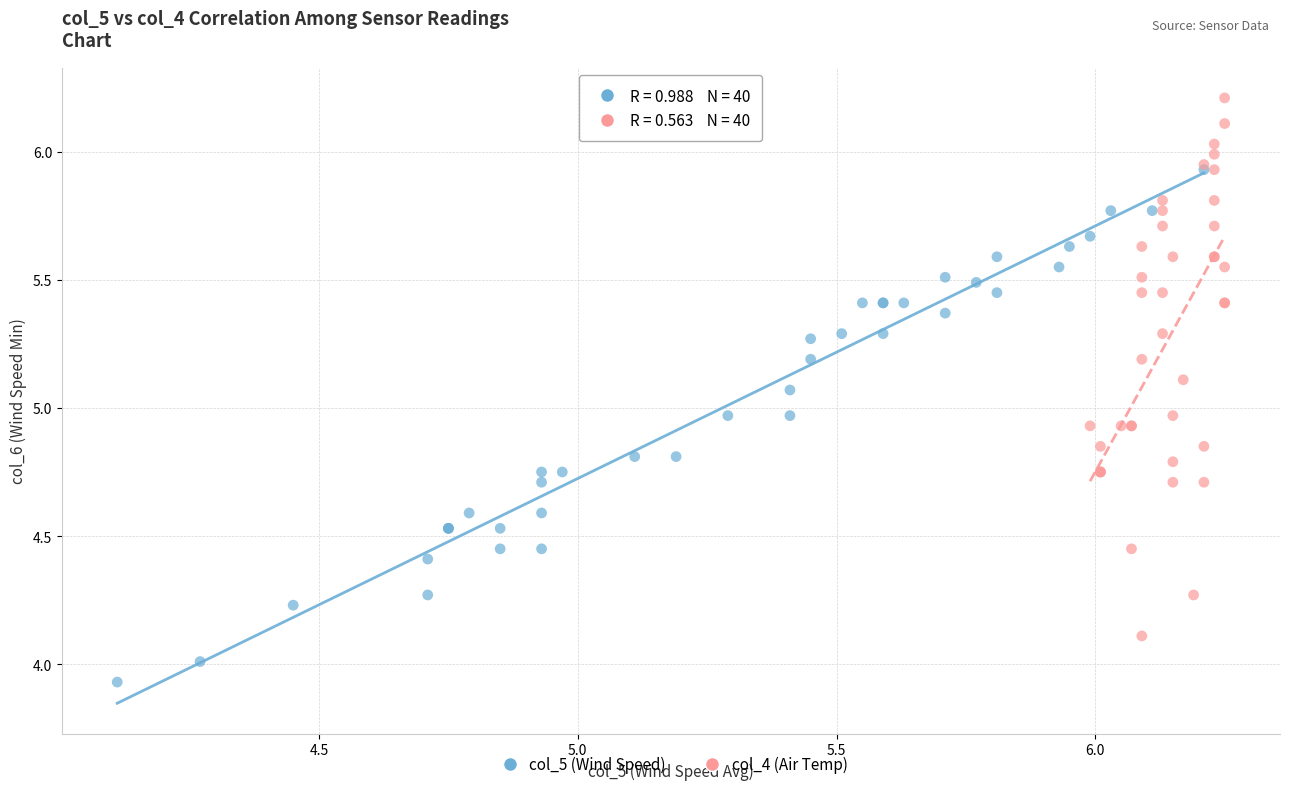

What are all the series names shown in the legend?

col_5 (Wind Speed), col_4 (Air Temp)